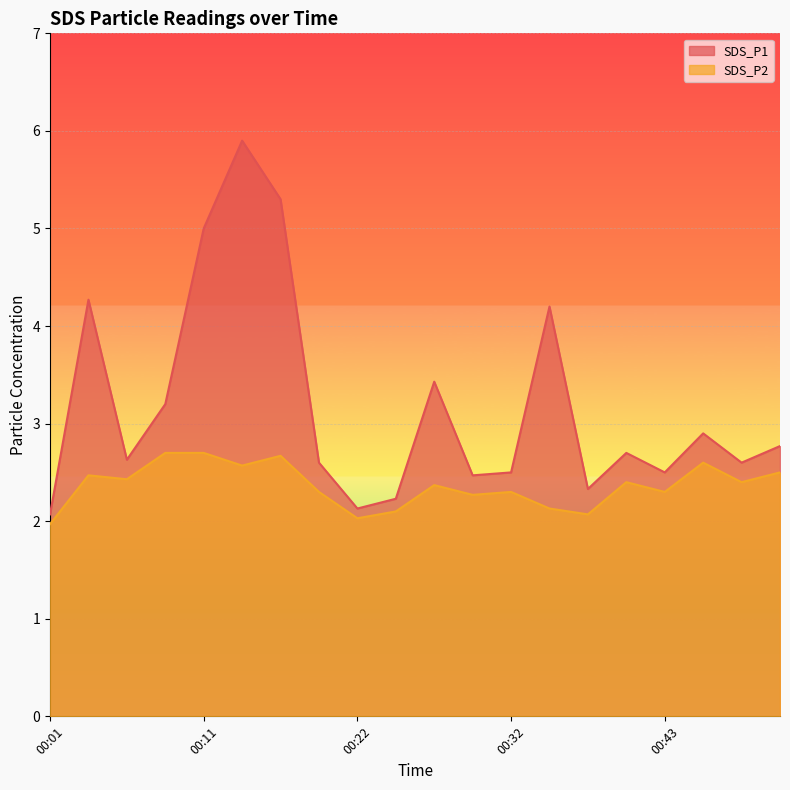

True or false: SDS_P1 line and SDS_P2 line cross at least once.

False